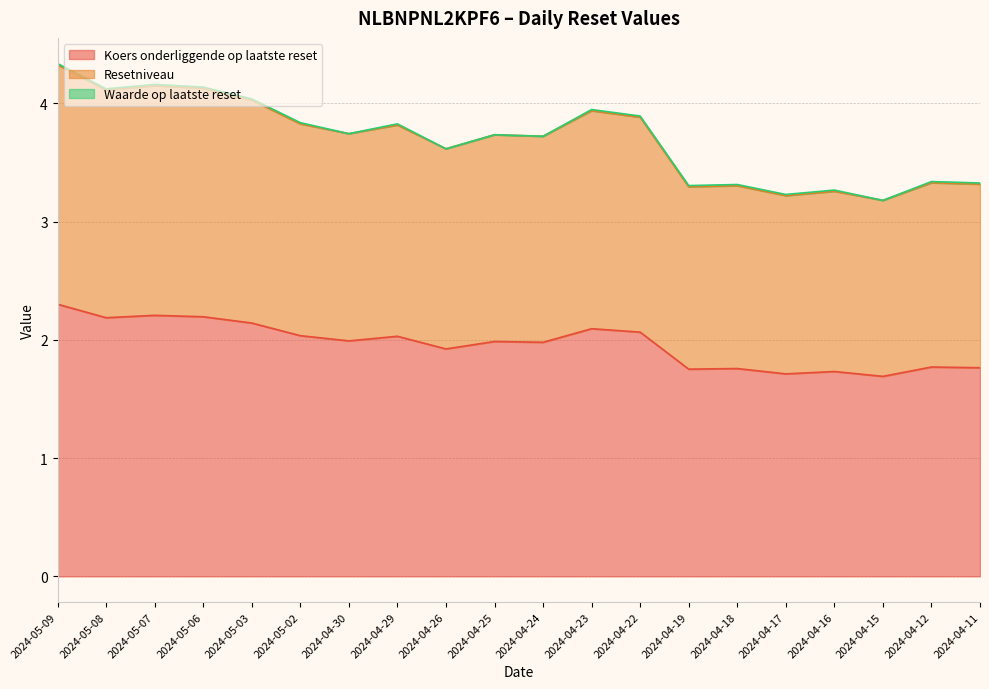

What is the approximate value of Koers onderliggende op laatste reset at 2024-04-15?

1.7